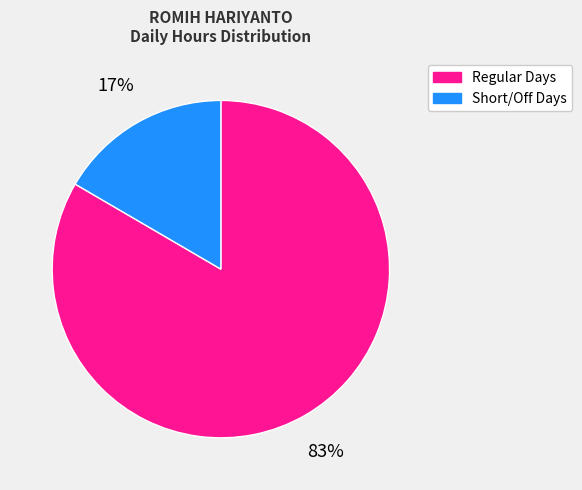

How many slices are in this pie chart?

2